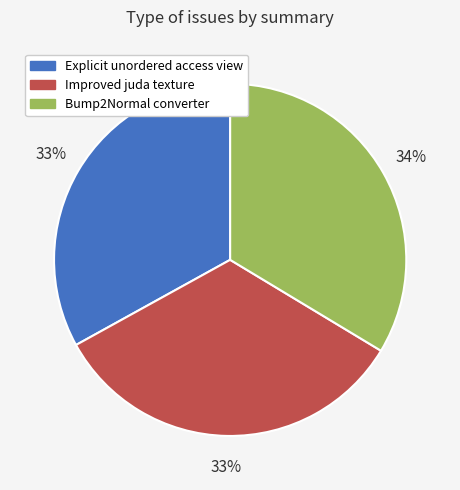

Count the number of slices in the pie.

3